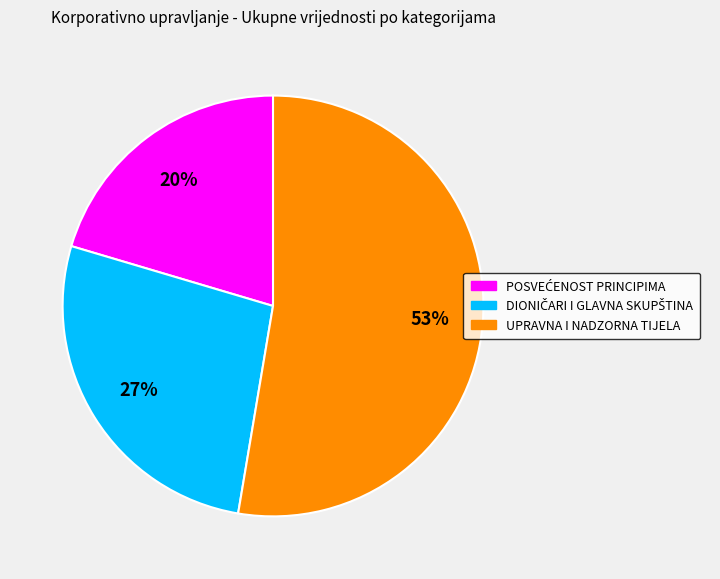

Is it true that UPRAVNA I NADZORNA TIJELA is 42% of the pie?

False